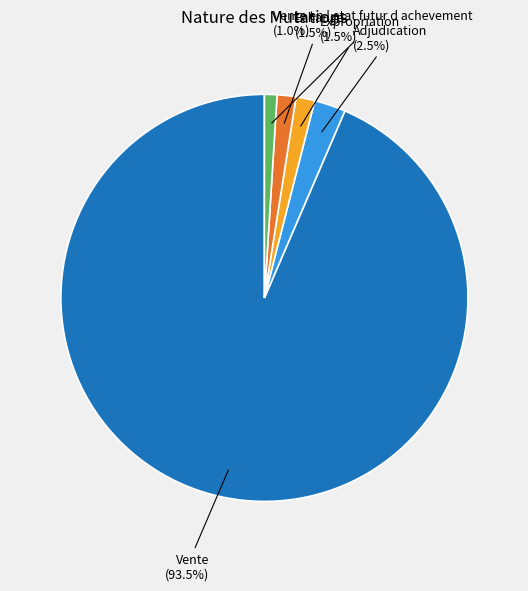

Between Vente and Vente en l etat futur d achevement, which is larger?

Vente